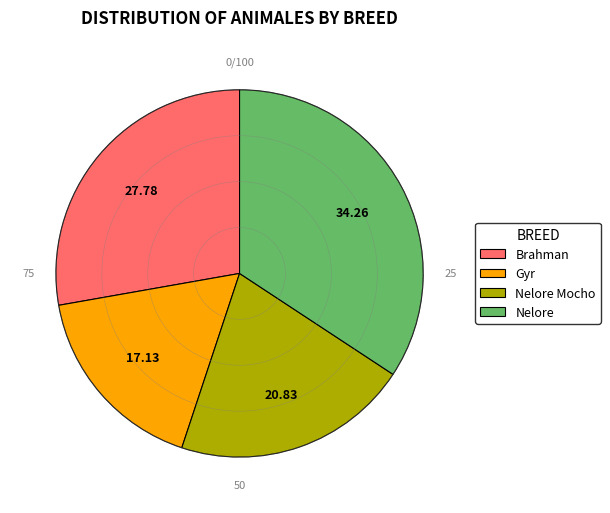

How many slices are in this pie chart?

4